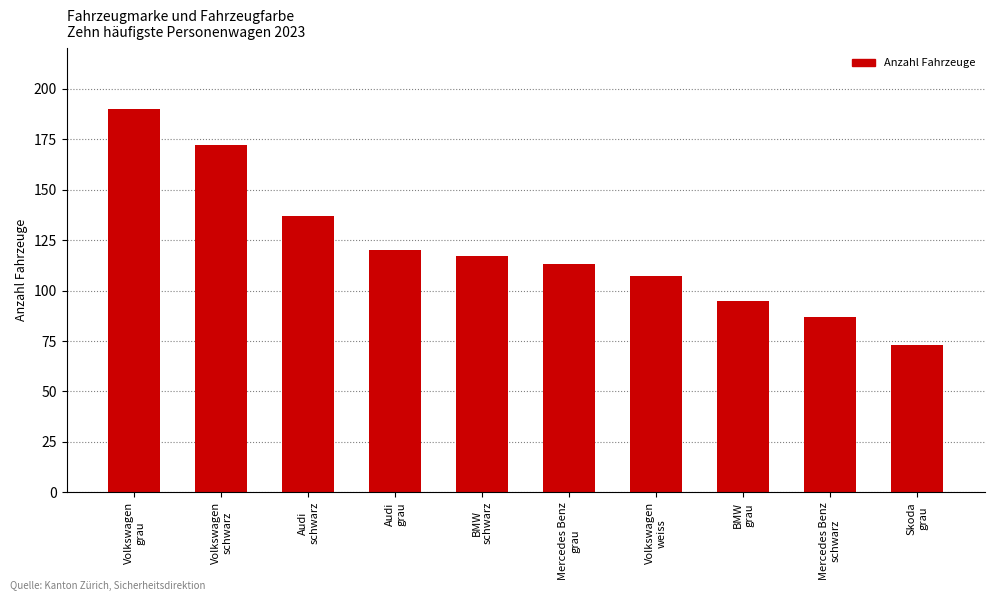

Is it true that the value at Audi
grau is 120?

True